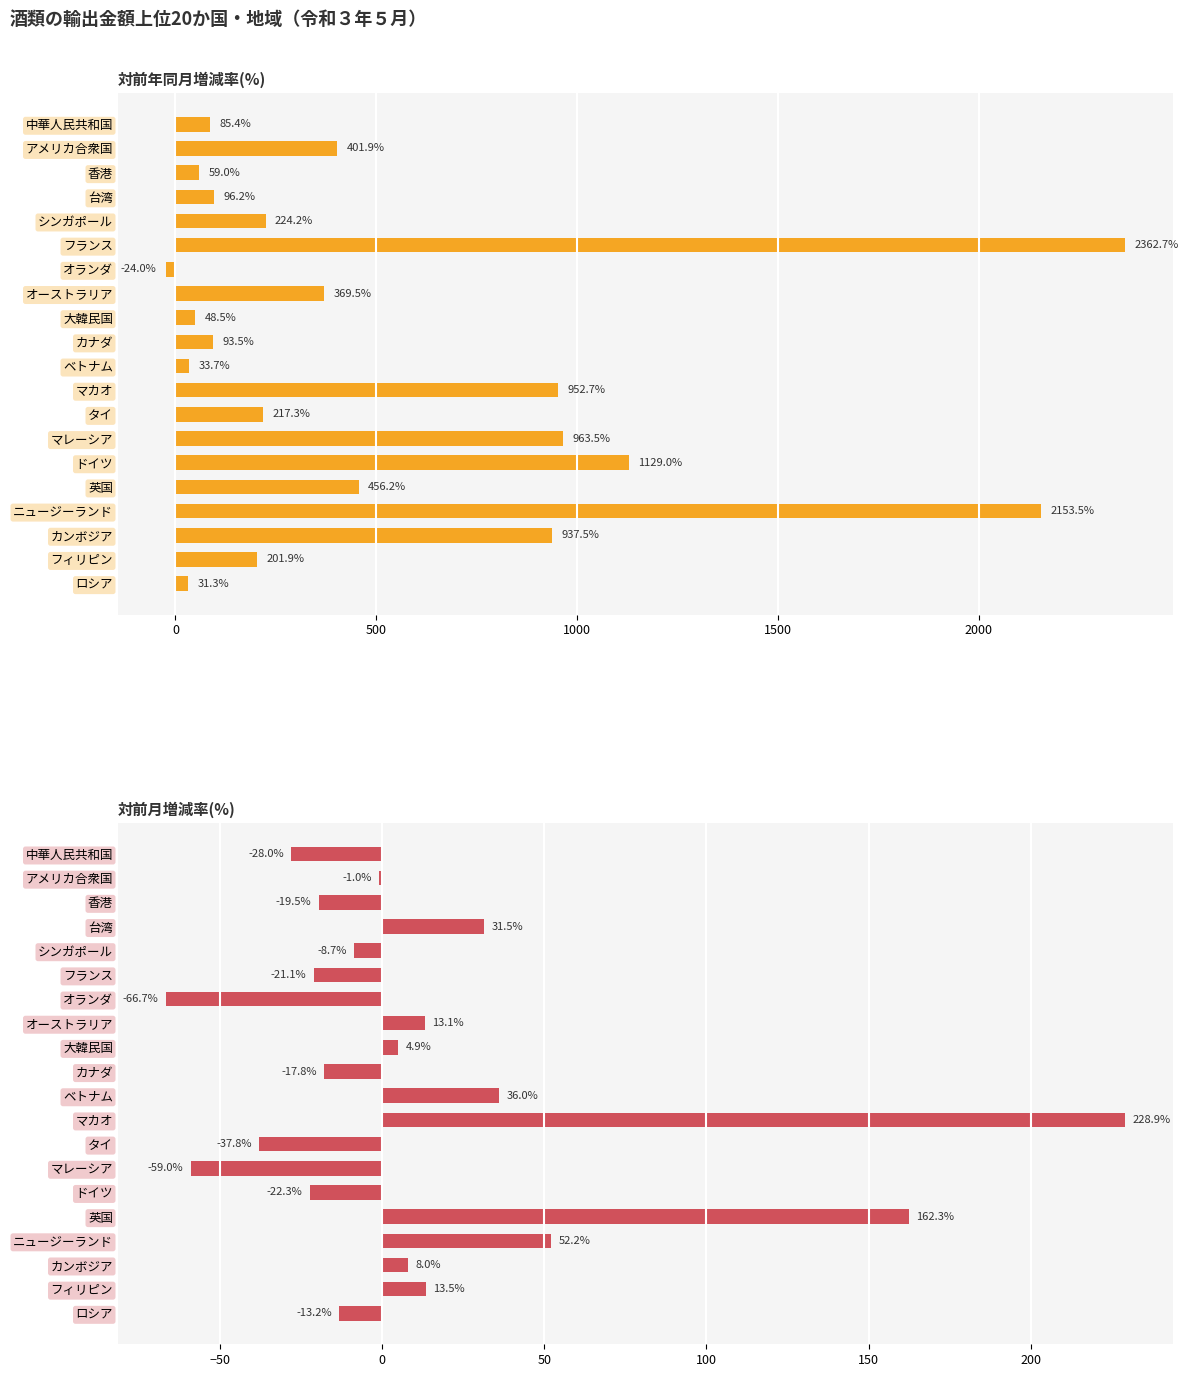

What are all the series names shown in the legend?

対前年同月増減率(%), 対前月増減率(%)